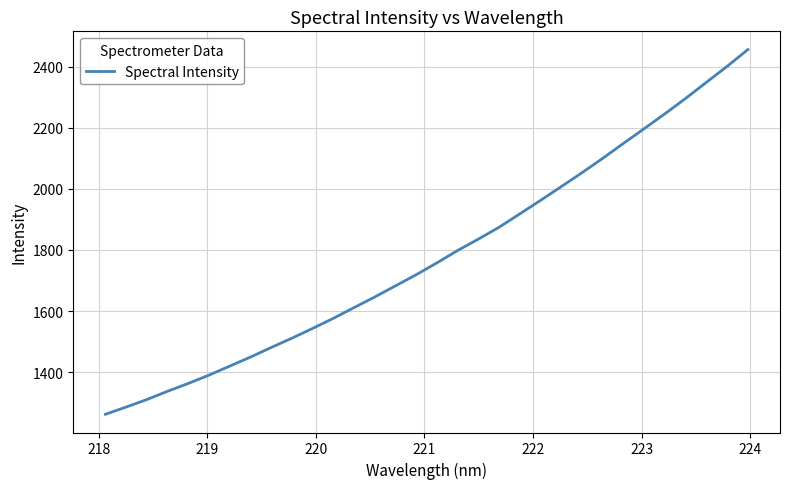

What is the smallest value displayed?

1262.3